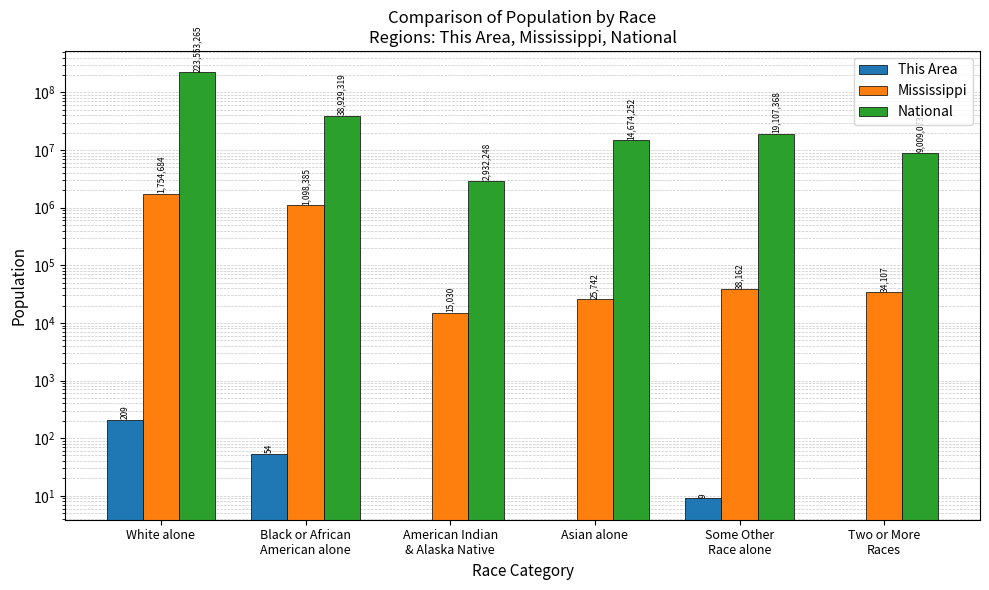

What position from the left is Two or More
Races?

6